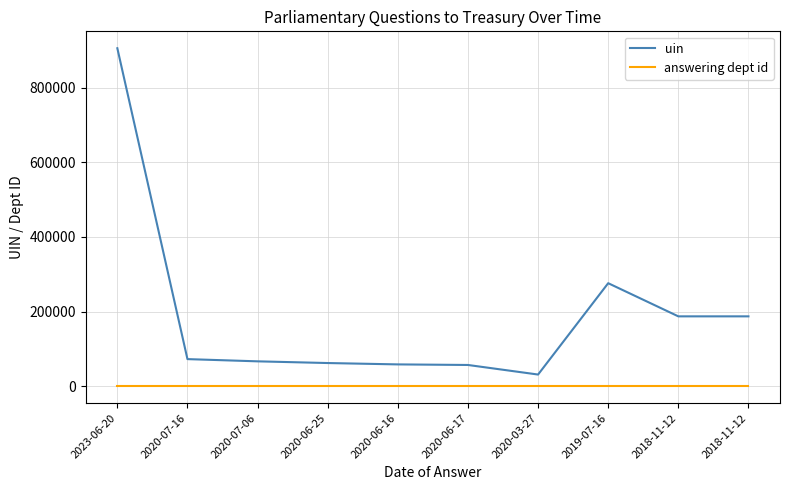

The uin series shows 22581 at 2020-06-17. True or false?

False